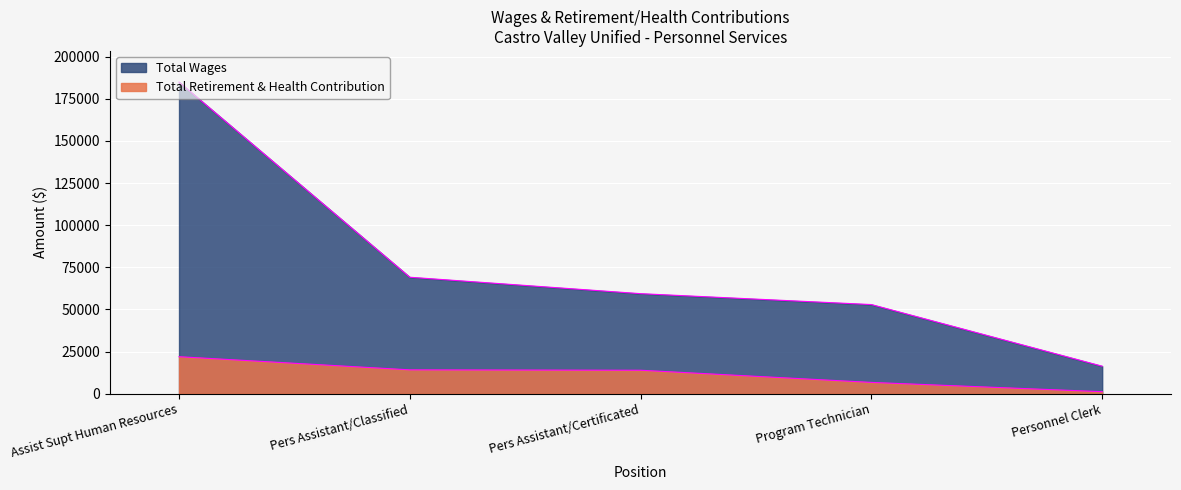

Reading left to right, list all the values displayed in this chart.

Total Wages: 184905	69139	59394	52927	16357
Total Retirement & Health Contribution: 21997	14199	13967	6751	1243